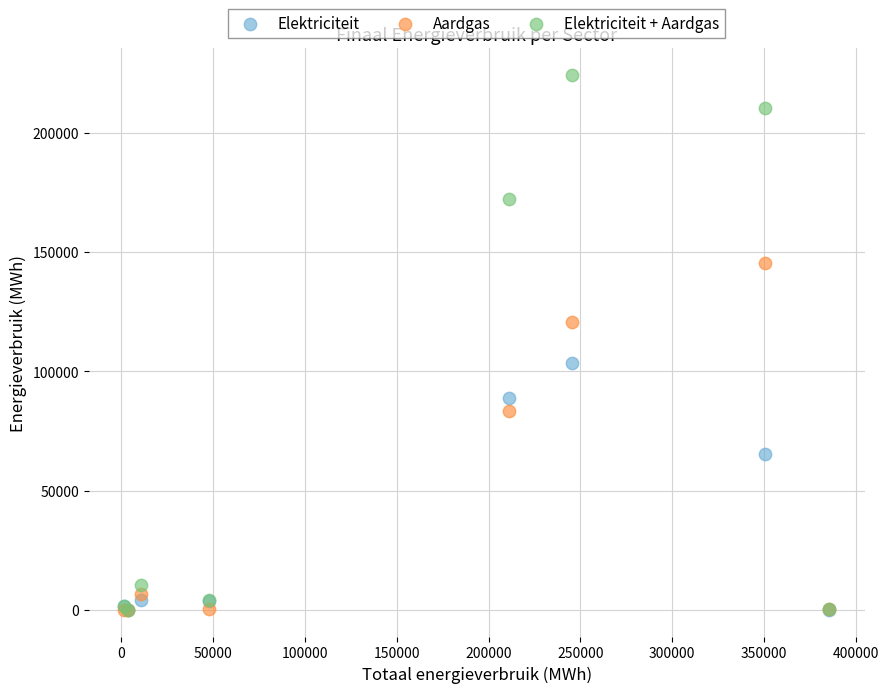

In the Aardgas series, what Y value is closest to 72641?

83160.4